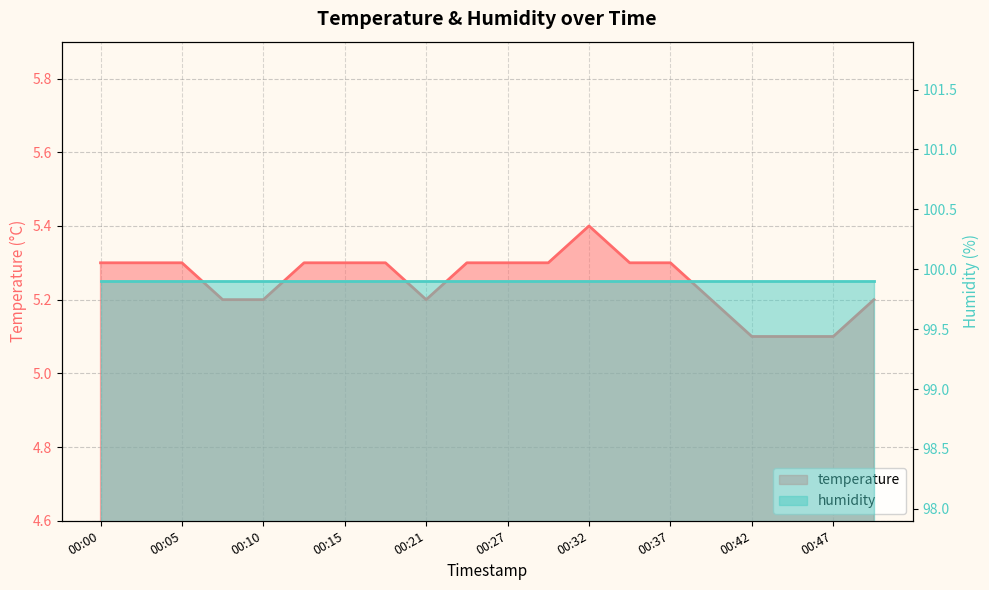

True or false: there are more than 1 points higher than both neighbors.

False